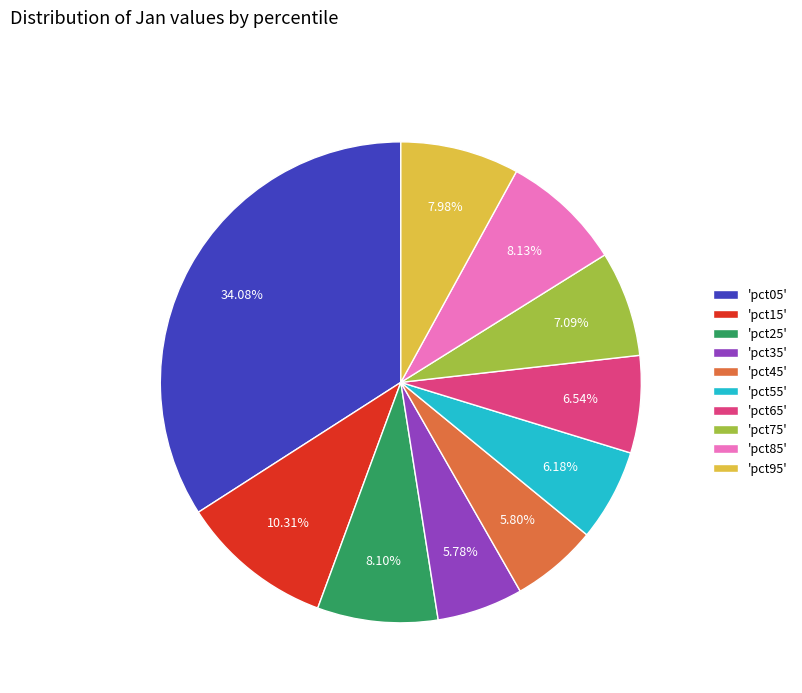

Is the sum of 'pct65' and 'pct15' greater than half?

No